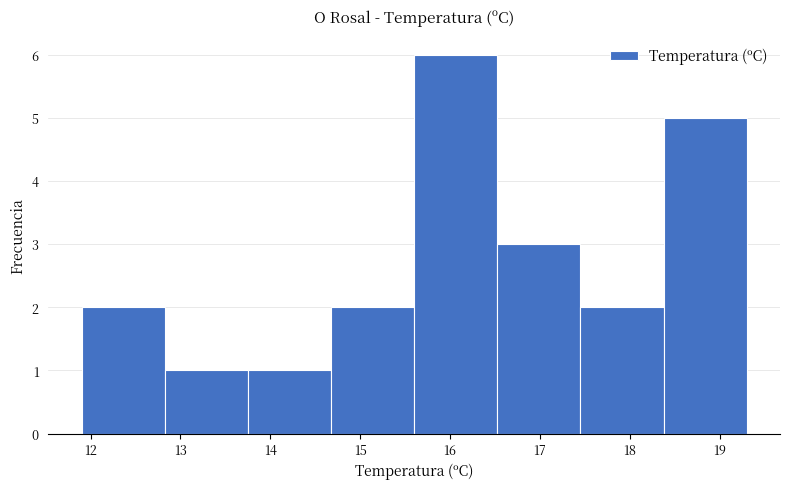

Reading left to right, list every bar in this chart as the range it spans on the x-axis followed by its height. Neither the bar edges nor the heights are printed on the chart, so give them approximately, as read against the axes.

11.9 to 12.8: 2
12.8 to 13.8: 1
13.8 to 14.7: 1
14.7 to 15.6: 2
15.6 to 16.5: 6
16.5 to 17.5: 3
17.5 to 18.4: 2
18.4 to 19.3: 5